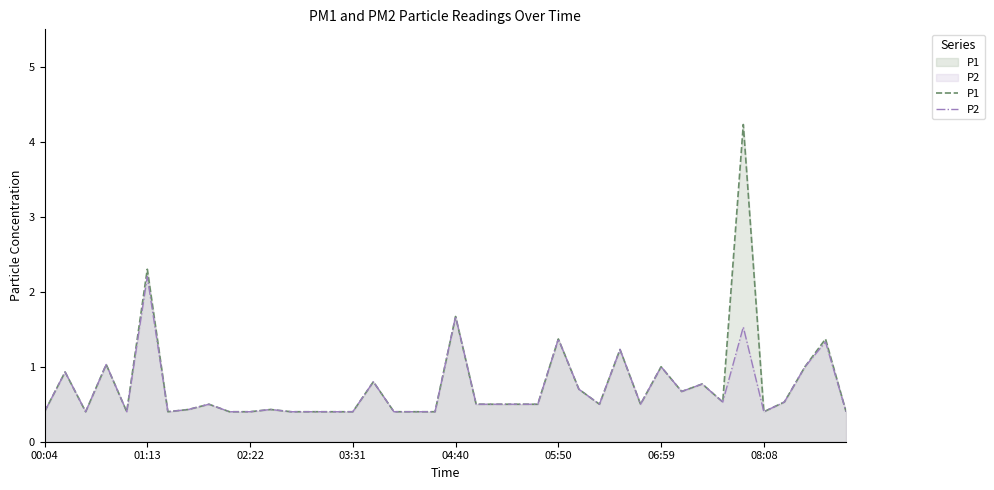

How many lines are shown in the chart?

2